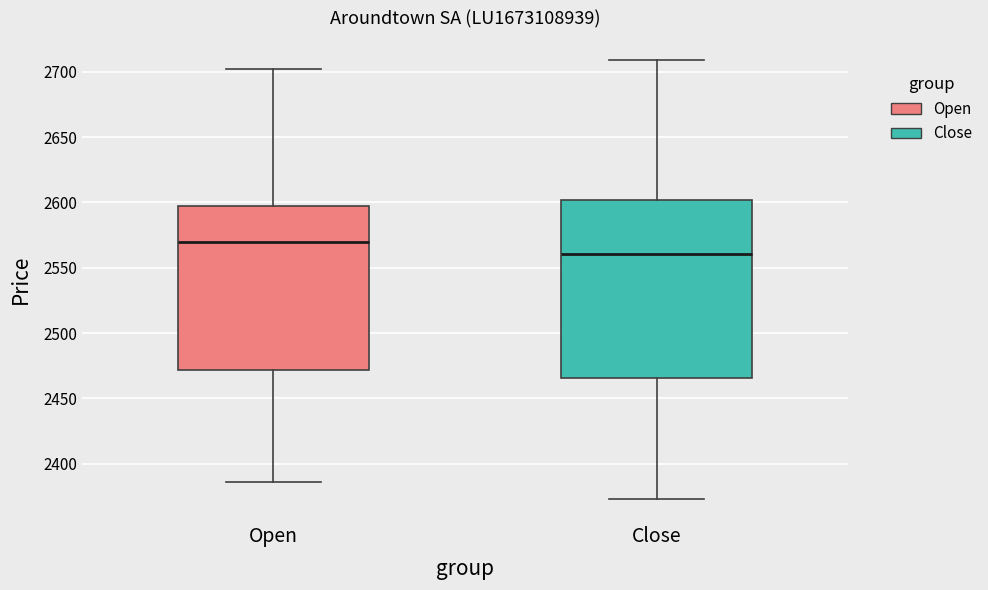

Reading left to right, read every box against the y-axis: the position of its median line, the range the box covers, and the ends of its whiskers. The values are not printed on the chart, so give them approximately, as read against the axis.

Open: median 2570, box 2470 to 2595, whiskers 2385 to 2700
Close: median 2560, box 2465 to 2600, whiskers 2375 to 2710